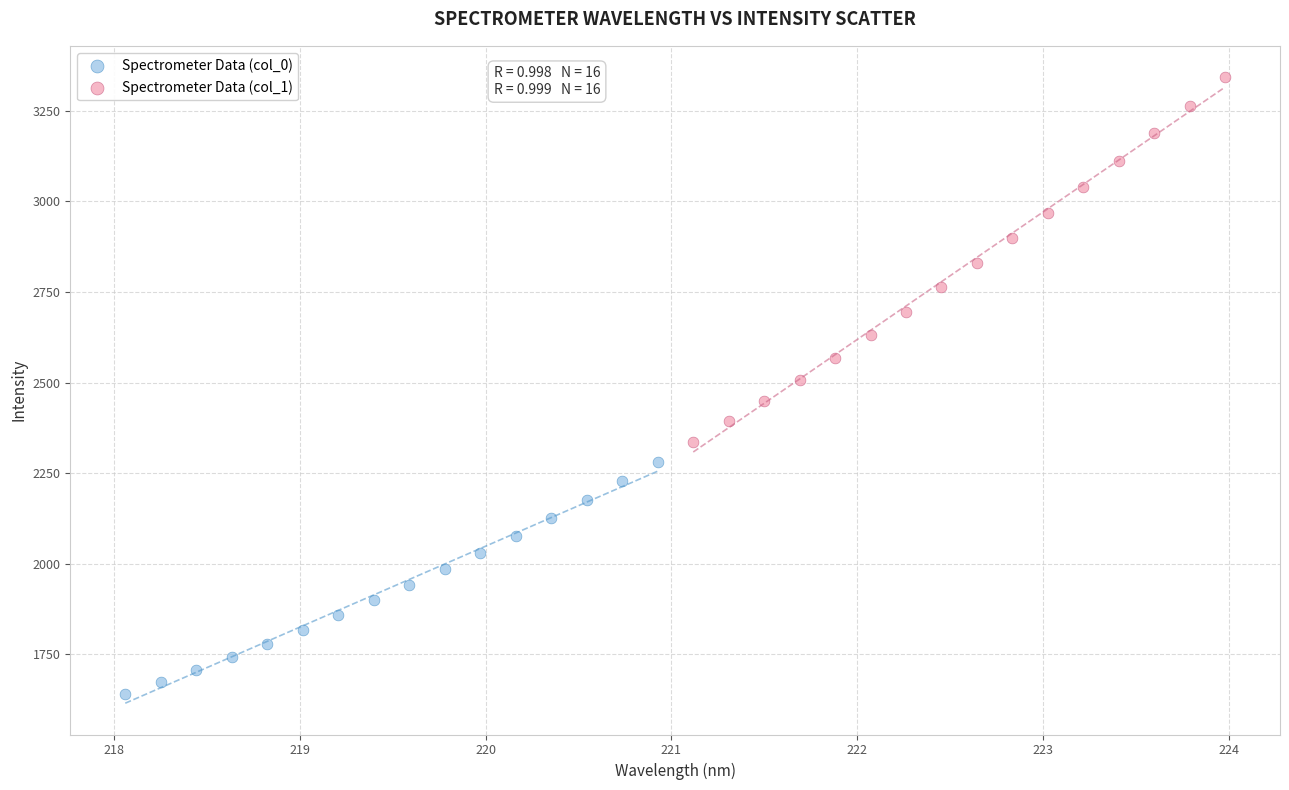

Which series reaches the minimum Y coordinate?

Spectrometer Data (col_0)